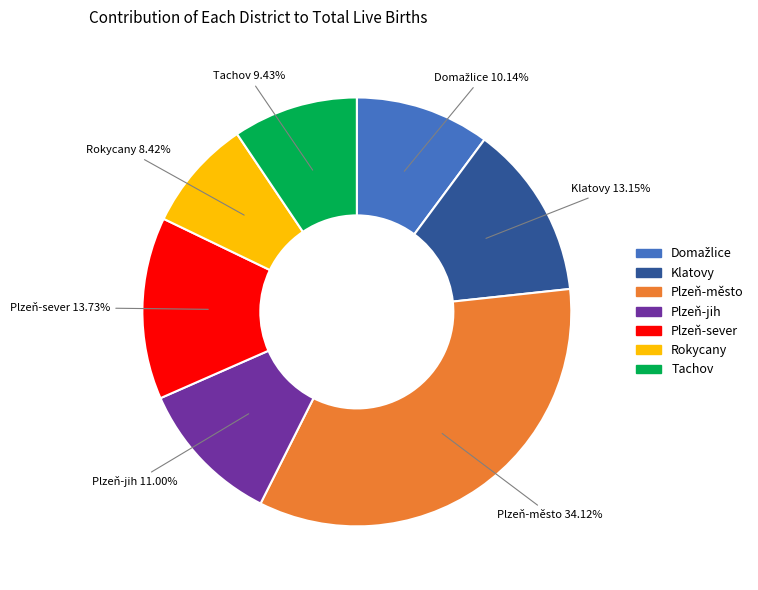

Is there any slice that represents more than half of the pie?

No